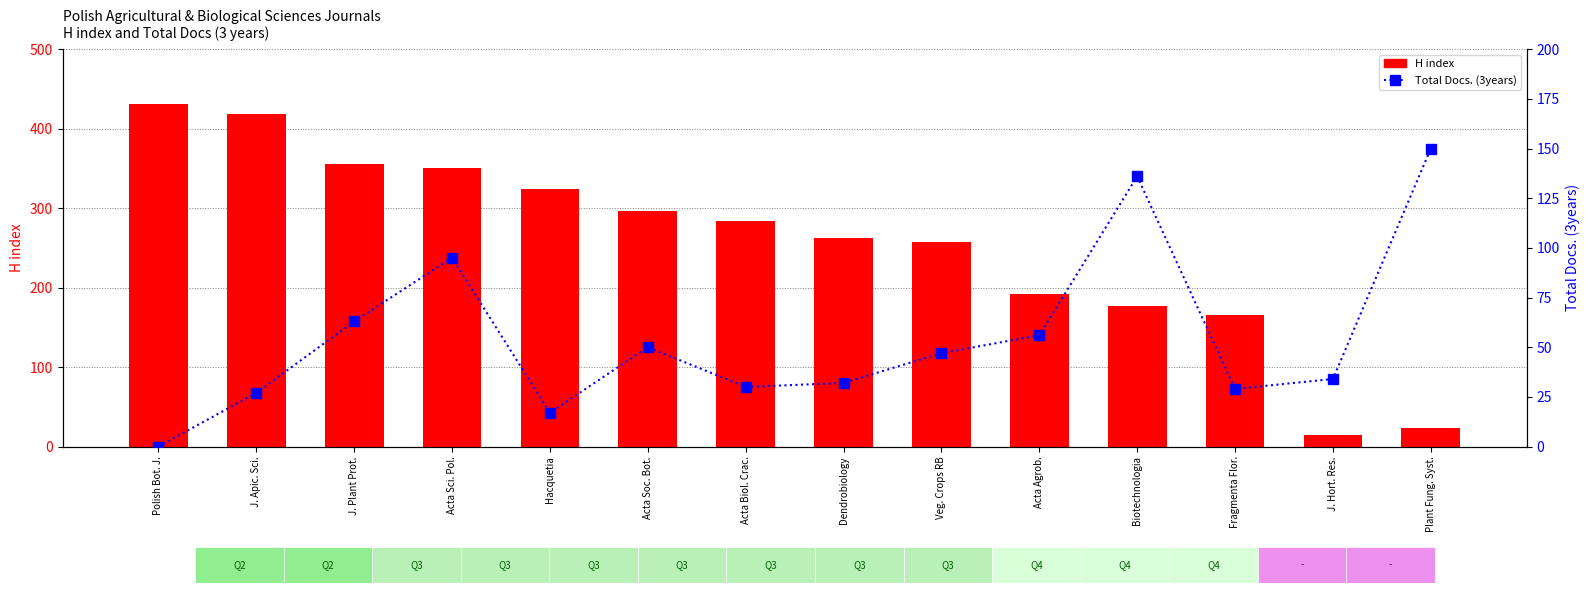

What is the difference between the second highest and second lowest values in the Total Docs. (3years) series?

119